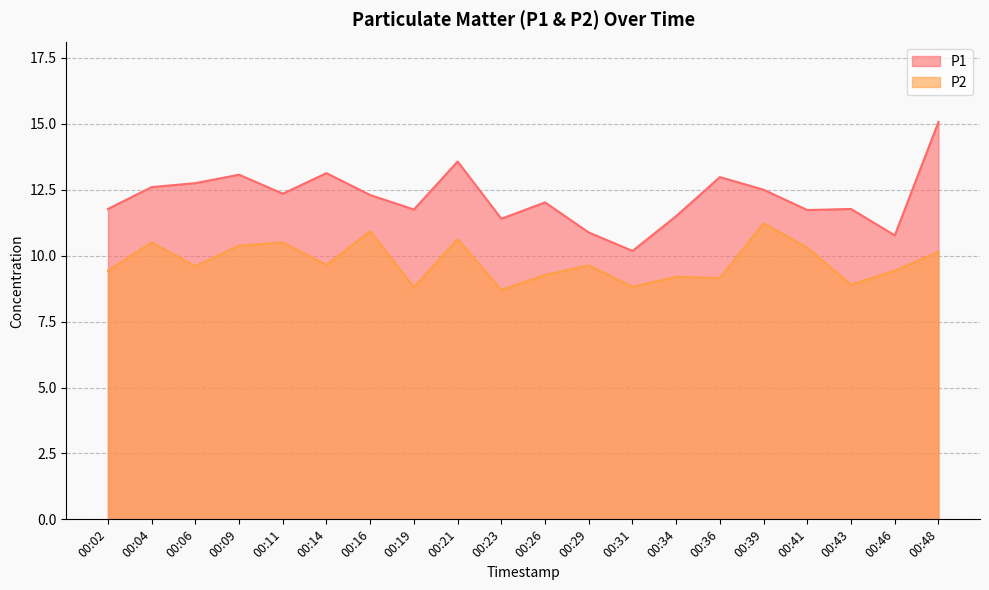

How many lines are shown in the chart?

2